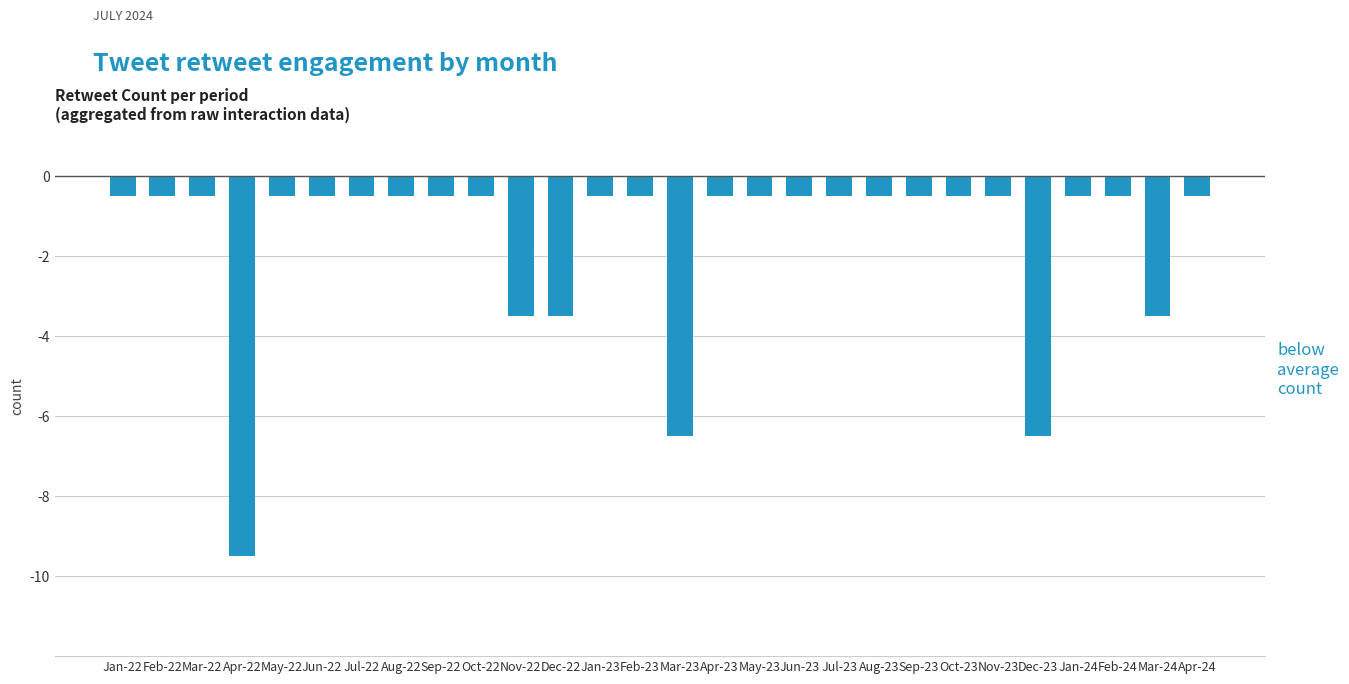

What is the change in value from Apr-22 to Dec-23?

+3.0